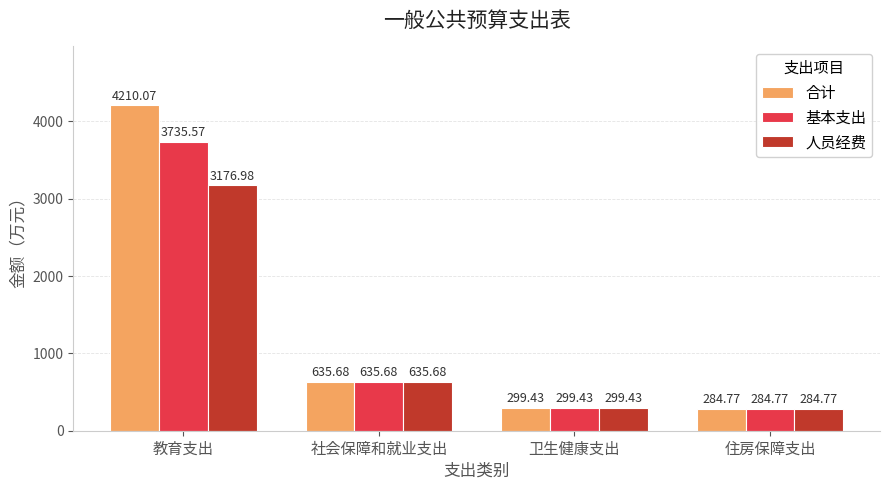

What is the smallest value displayed?

284.8